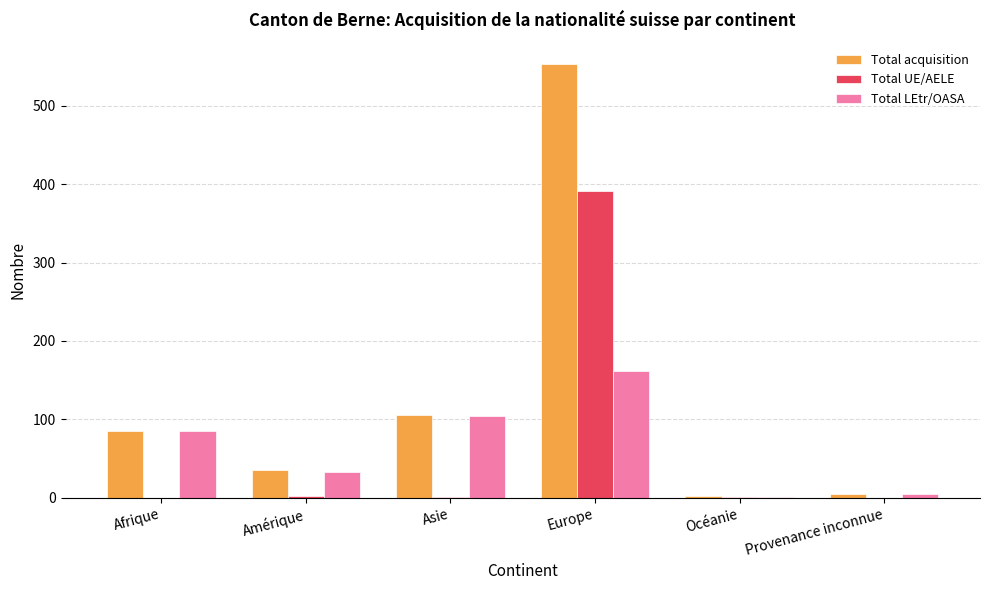

Which series changed the most between Afrique and Europe?

Total acquisition